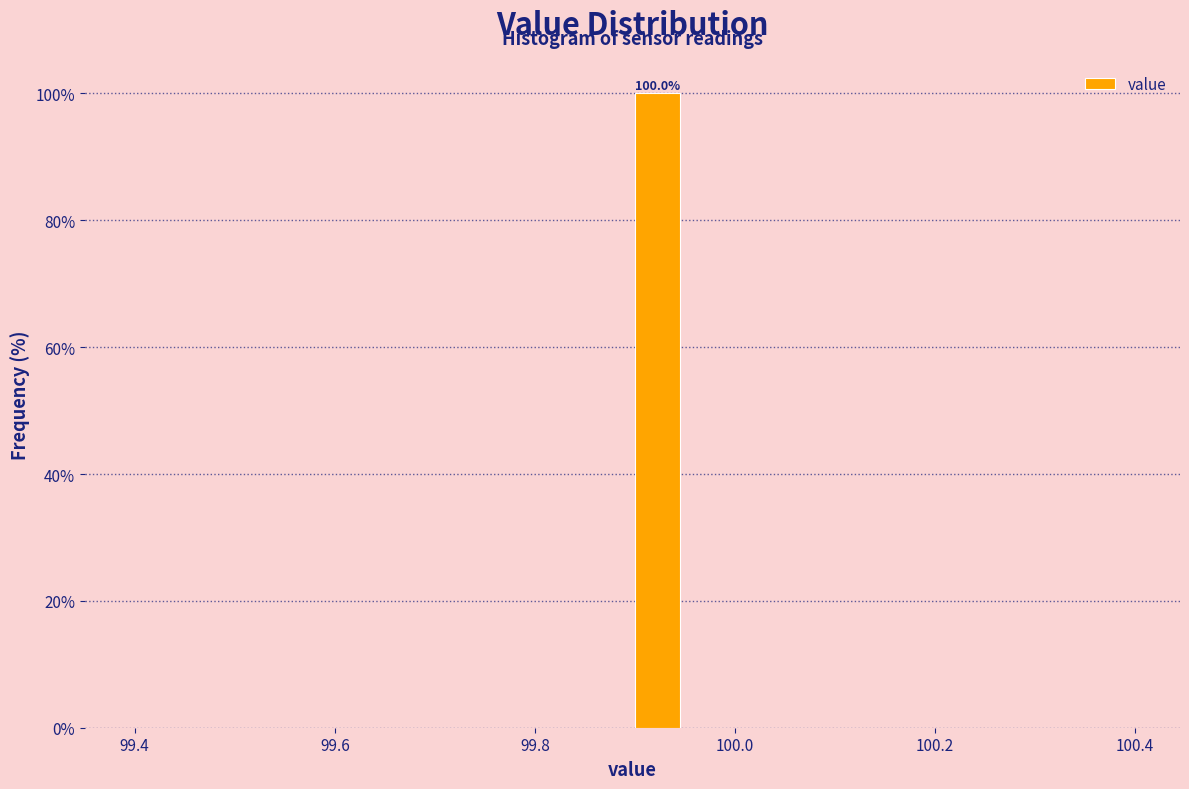

Around what value on the x-axis is the tallest bar? Give the approximate position of its centre, as read against the axis.

99.92